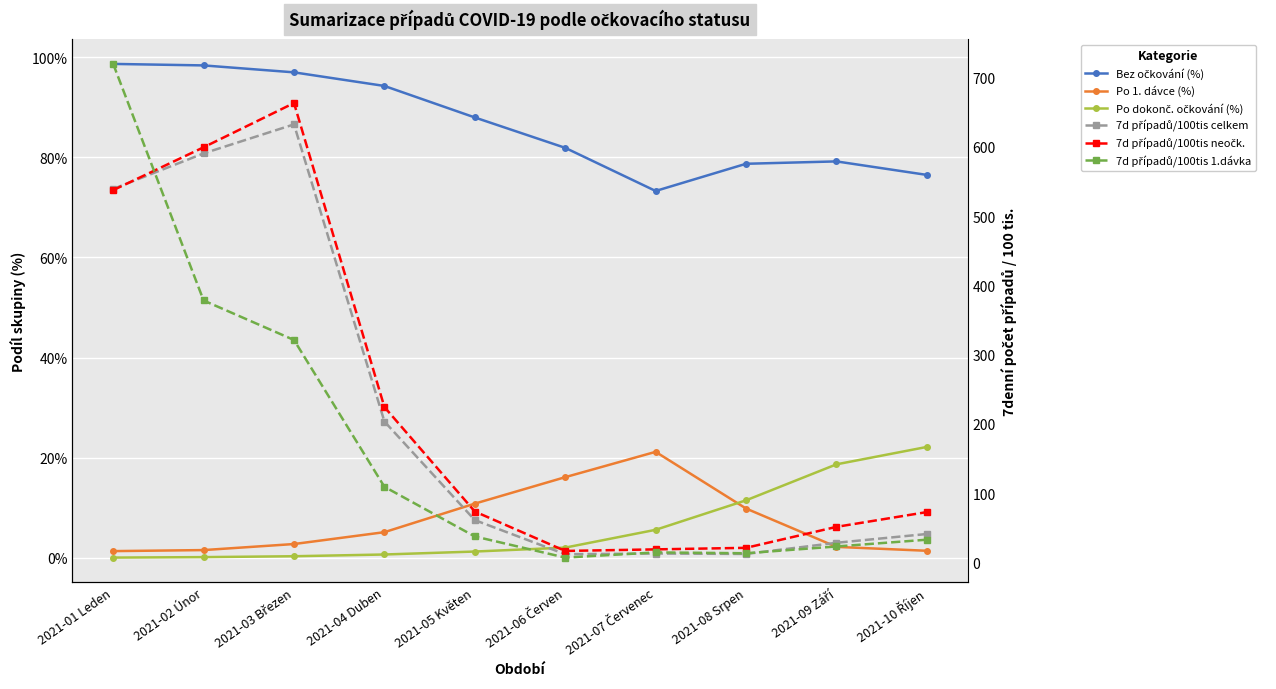

Which category has the lowest value in the Bez očkování (%) series?

2021-07 Červenec